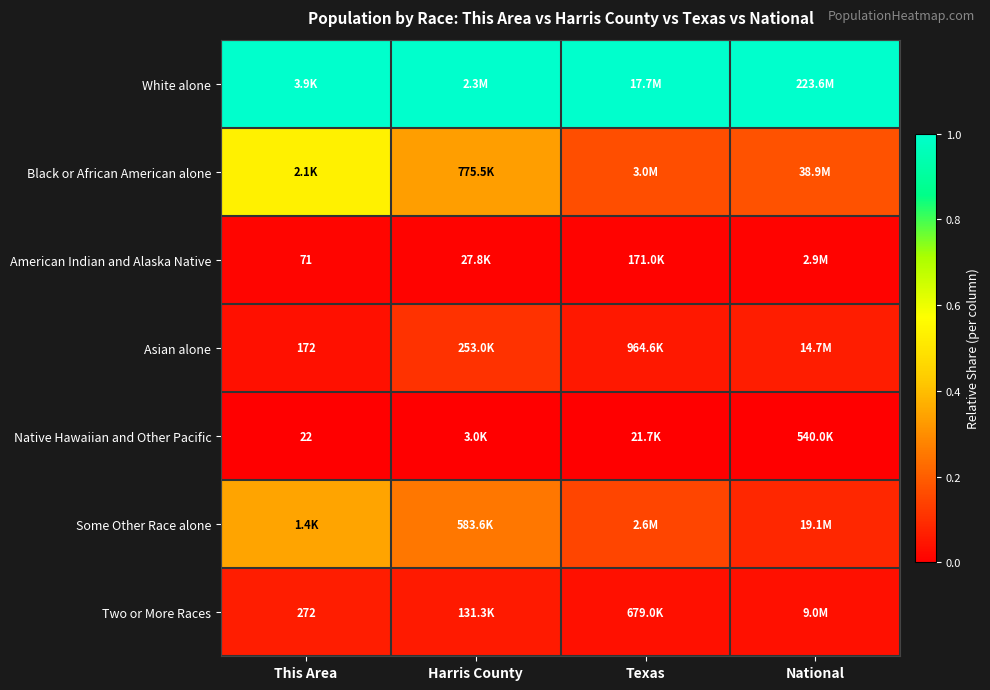

At which category does the chart reach its peak across all series?

This Area